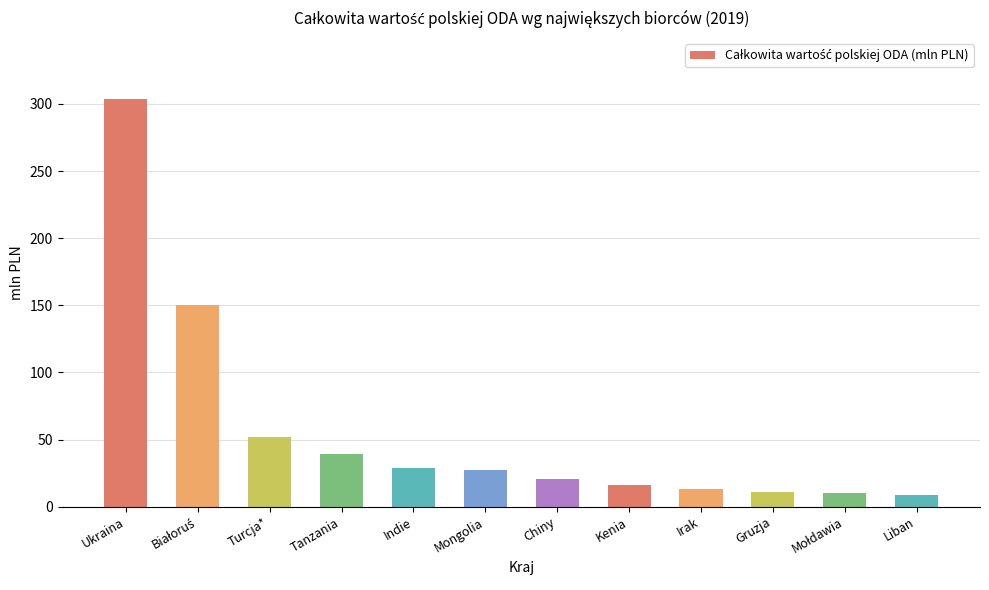

What position from the left is Gruzja?

10